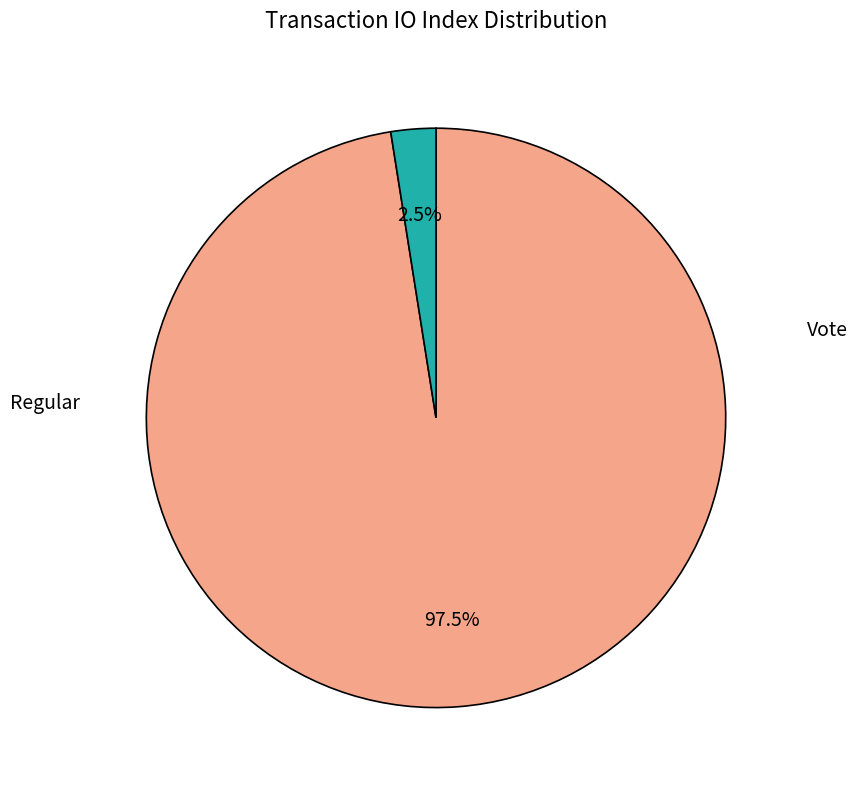

What is the total percentage of Vote and Regular?

100.0%